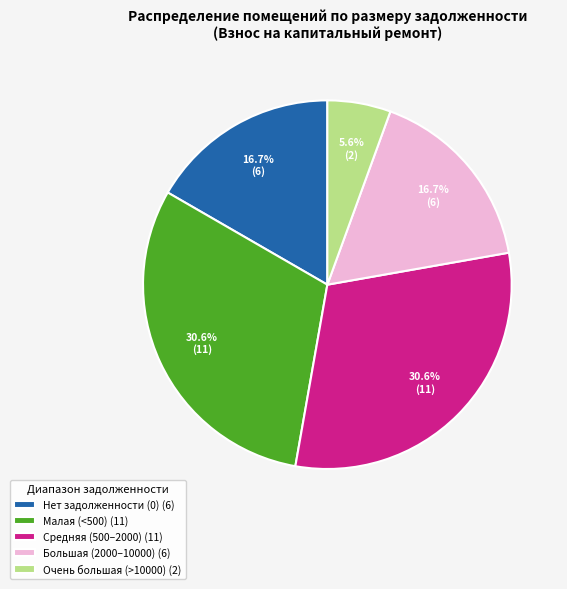

Approximately how many times larger is the value at Средняя (500–2000) (11) compared to Малая (<500) (11)?

1.0